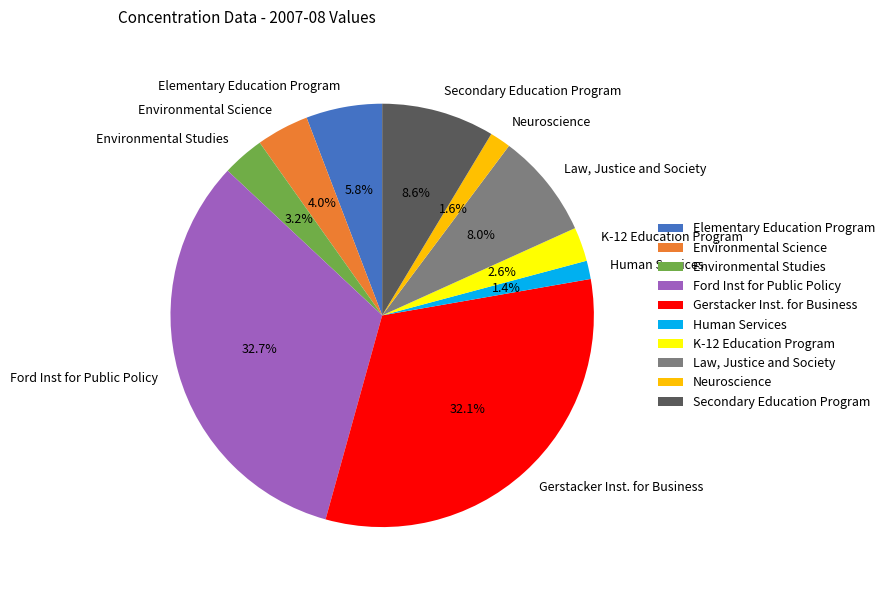

To the nearest percent, what is the average slice percentage?

10%